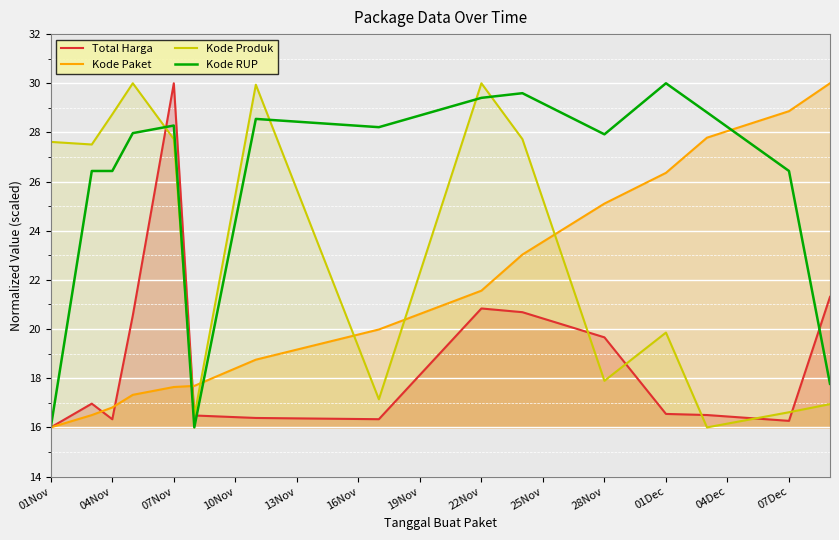

At how many categories does at least one series exceed 20?

14